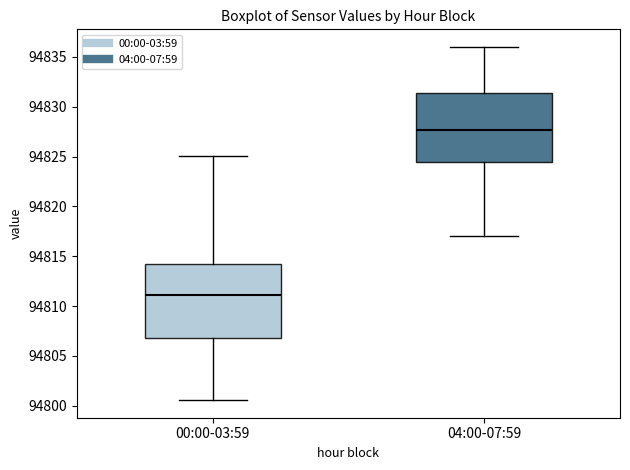

Reading left to right, read every box against the y-axis: the position of its median line, the range the box covers, and the ends of its whiskers. The values are not printed on the chart, so give them approximately, as read against the axis.

00:00-03:59: median 94811.0, box 94807.0 to 94814.0, whiskers 94800.5 to 94825.0
04:00-07:59: median 94827.5, box 94824.5 to 94831.5, whiskers 94817.0 to 94836.0